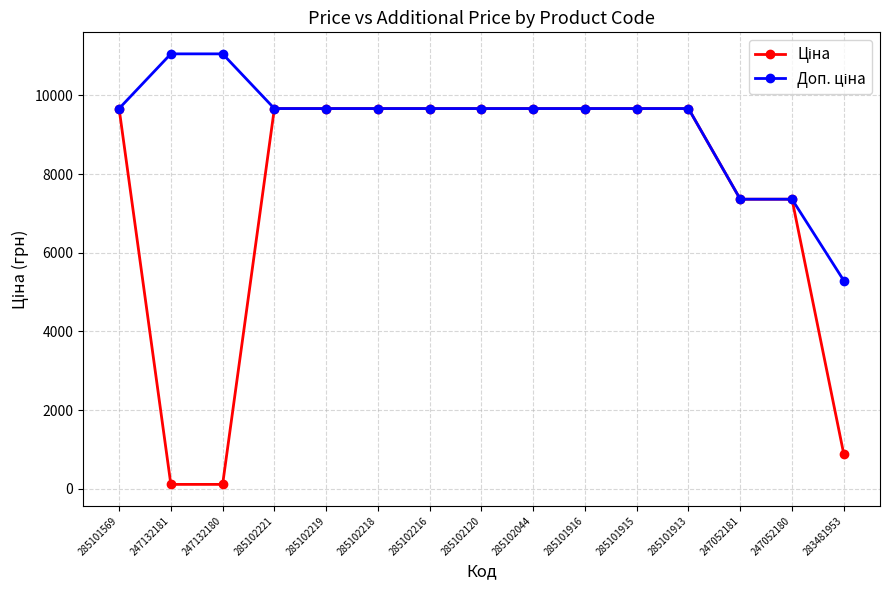

What is the total value across all series at 285102218?

19329.3